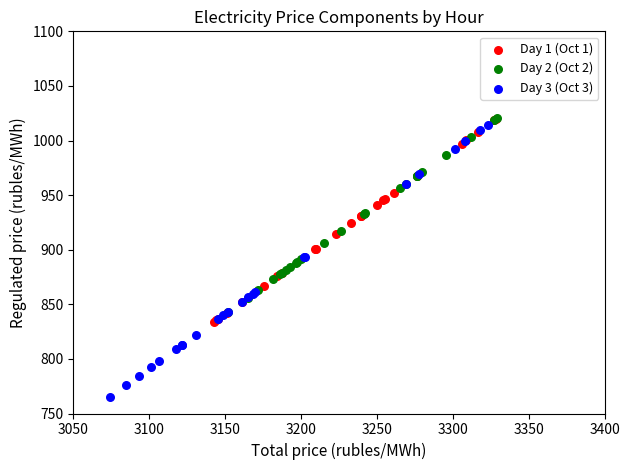

Which series has the largest Y range (max minus min)?

Day 3 (Oct 3)